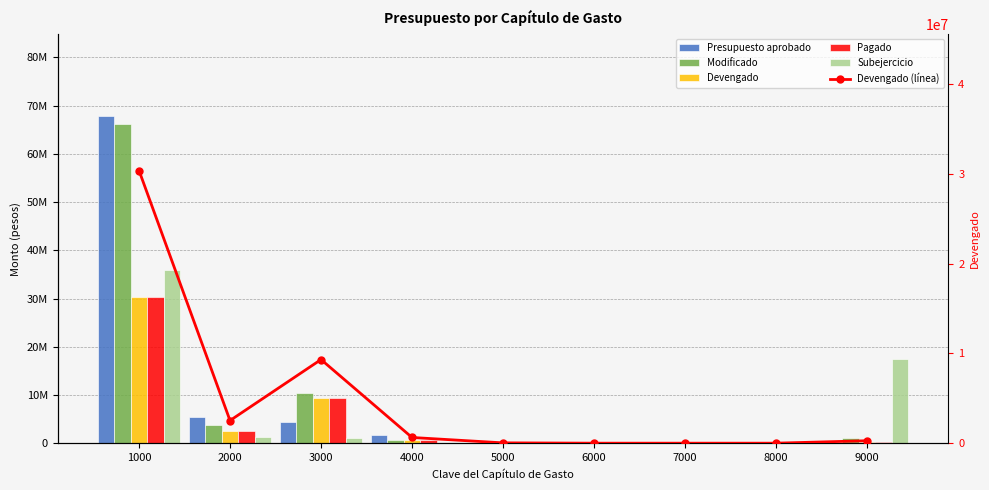

Where is Modificado nearest to the value 33146852?

3000